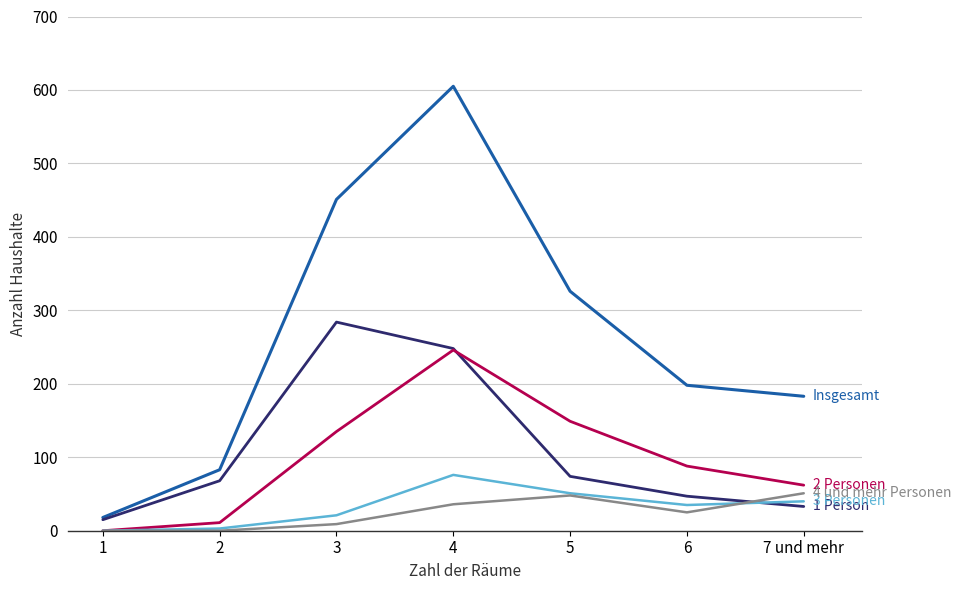

Reading right to left, transcribe all the data shown in this chart.

Insgesamt: 7 und mehr=183	6=198	5=326	4=605	3=451	2=83	1=18
1 Person: 7 und mehr=33	6=47	5=74	4=248	3=284	2=68	1=15
2 Personen: 7 und mehr=62	6=88	5=149	4=246	3=135	2=11	1=0
3 Personen: 7 und mehr=40	6=35	5=51	4=76	3=21	2=3	1=0
4 und mehr Personen: 7 und mehr=51	6=25	5=48	4=36	3=9	2=0	1=0